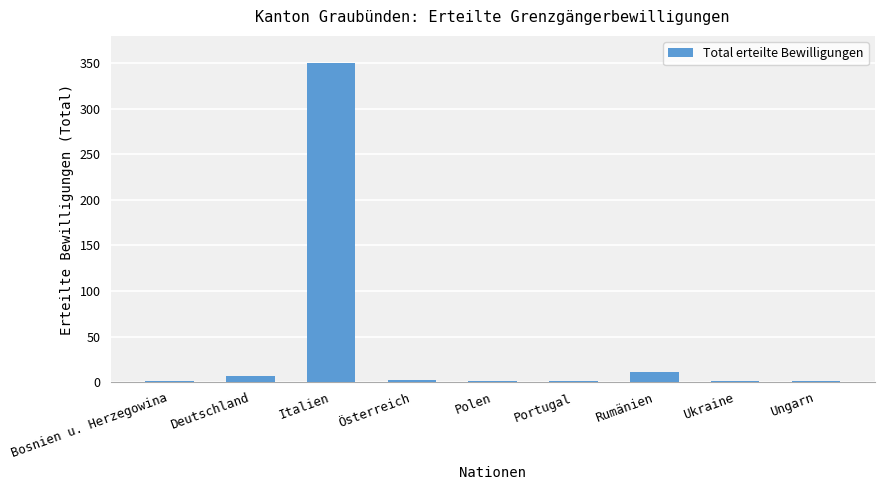

Is it true that the value at Italien is 629?

False